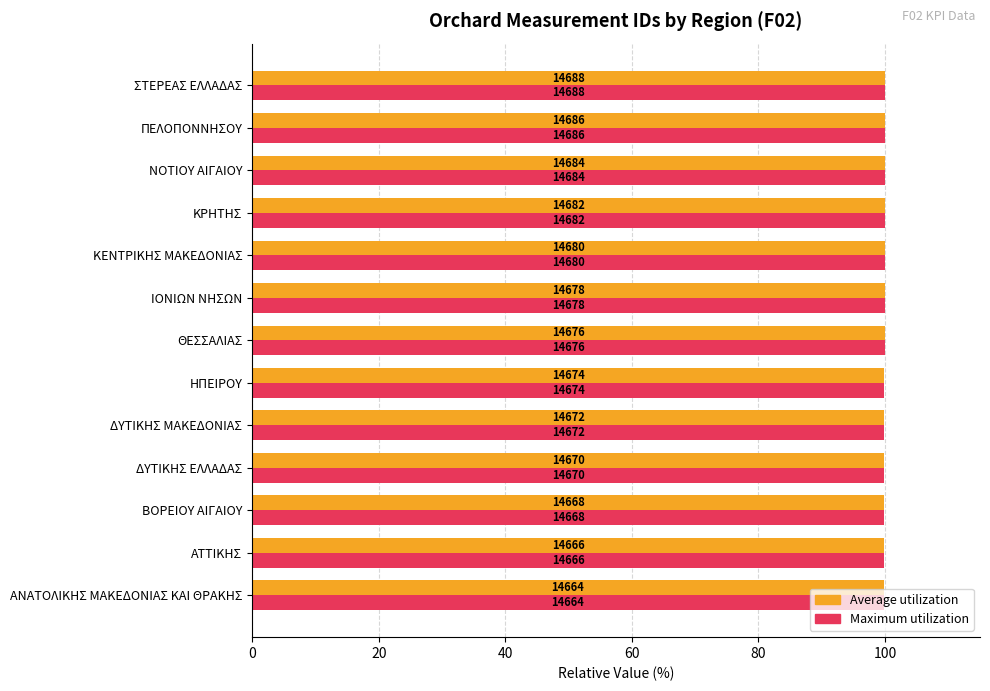

What are all the series names shown in the legend?

Average utilization, Maximum utilization